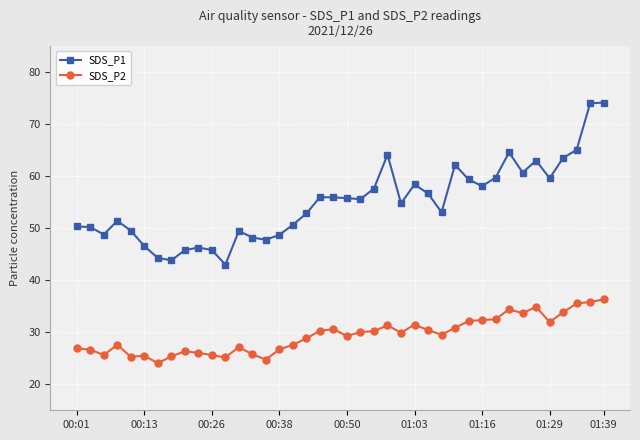

How many data points does each series have?

40